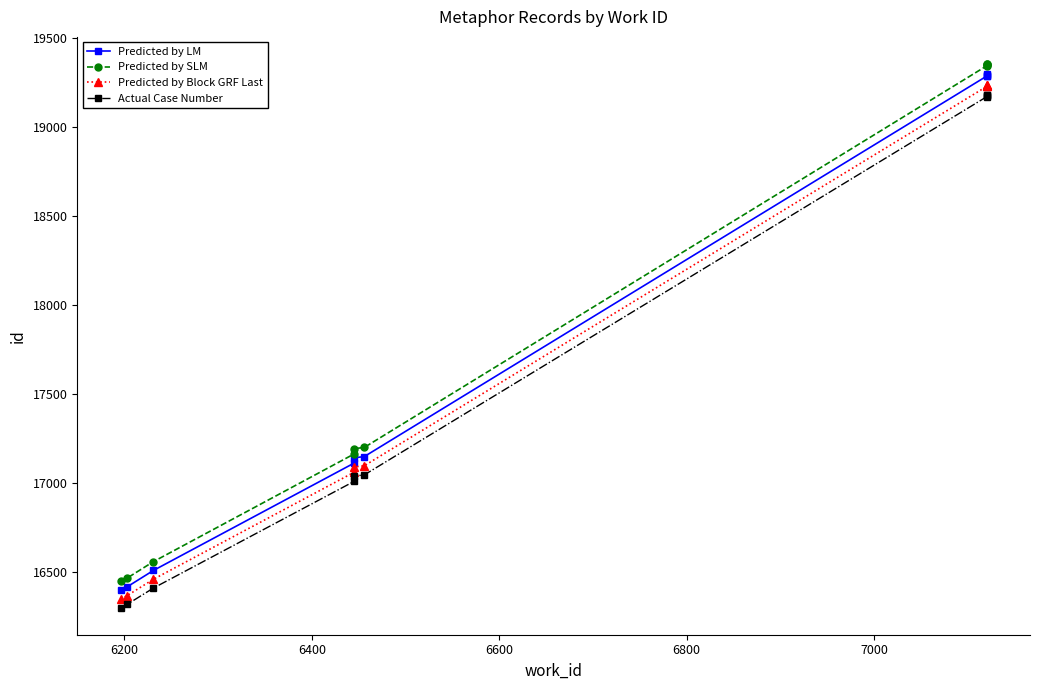

What is the smallest value displayed?

16300.6